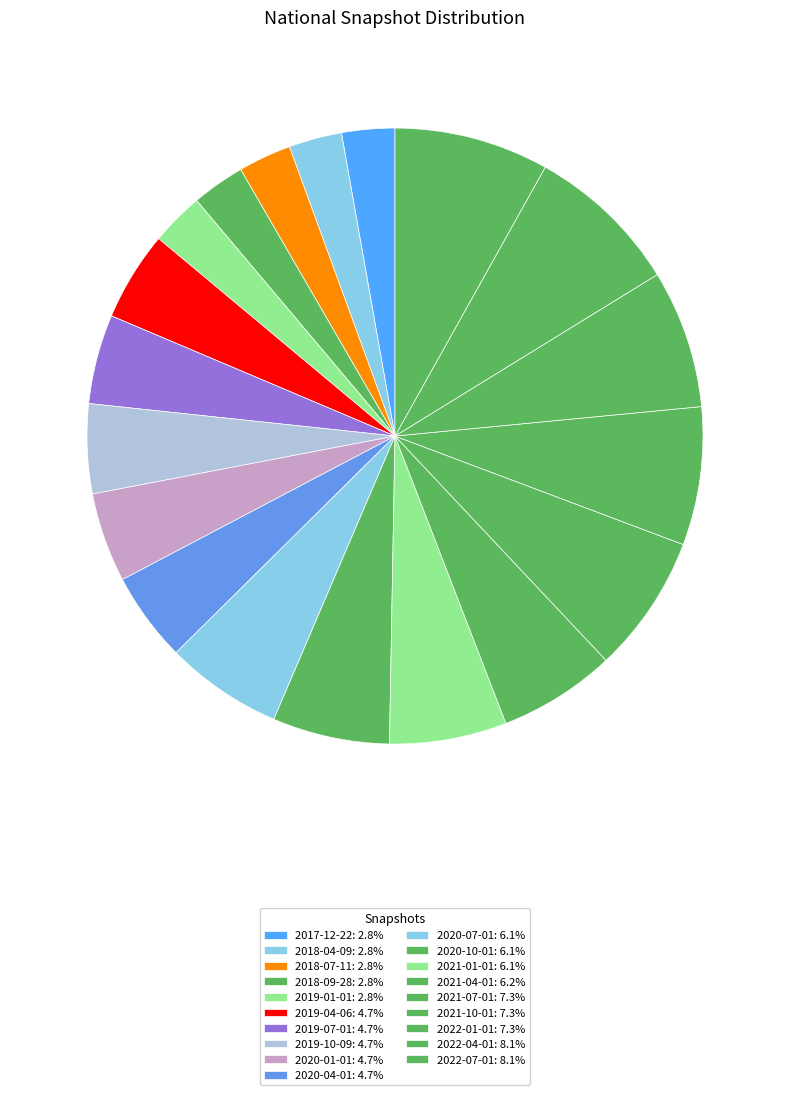

Between 2021-04-01 and 2022-07-01, which is larger?

2022-07-01